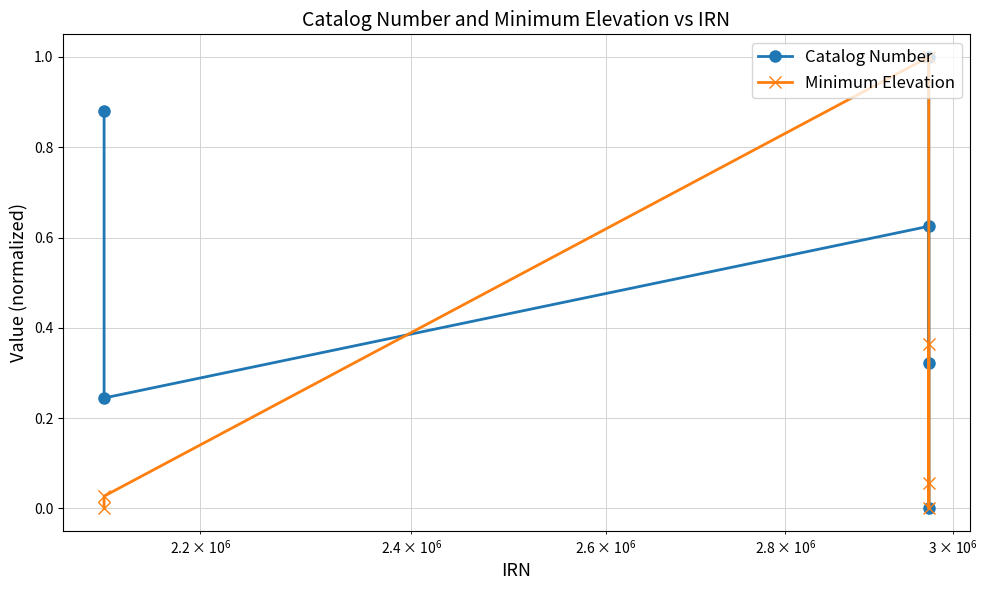

Rank the series by their average value, from highest to lowest.

Catalog Number, Minimum Elevation